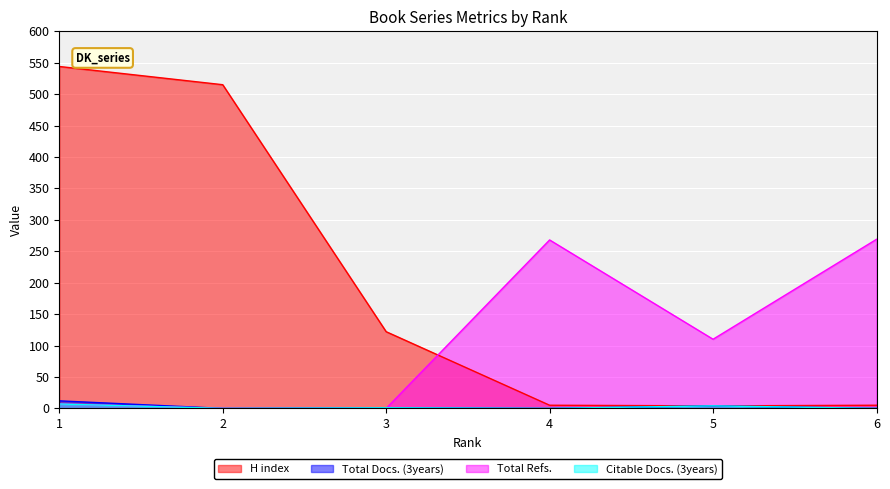

What is the average value of the Citable Docs. (3years) series?

2